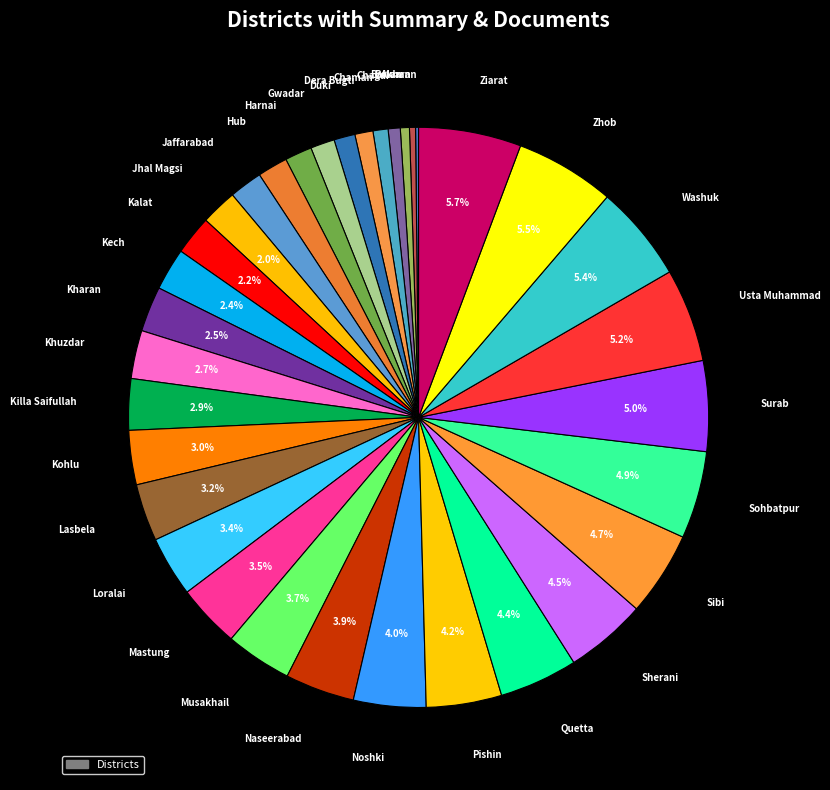

Approximately how many times larger is the value at Harnai compared to Mastung?

0.4